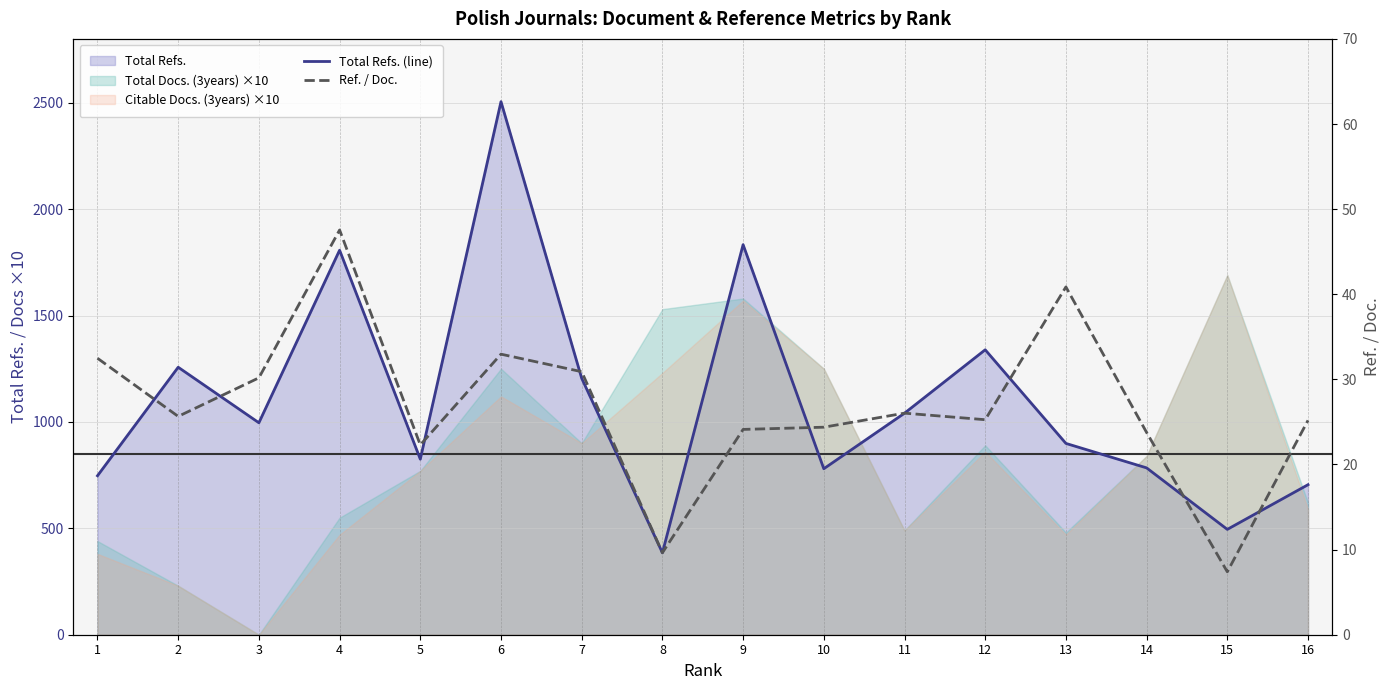

What is the approximate value of Ref. / Doc. at 6?

33.0